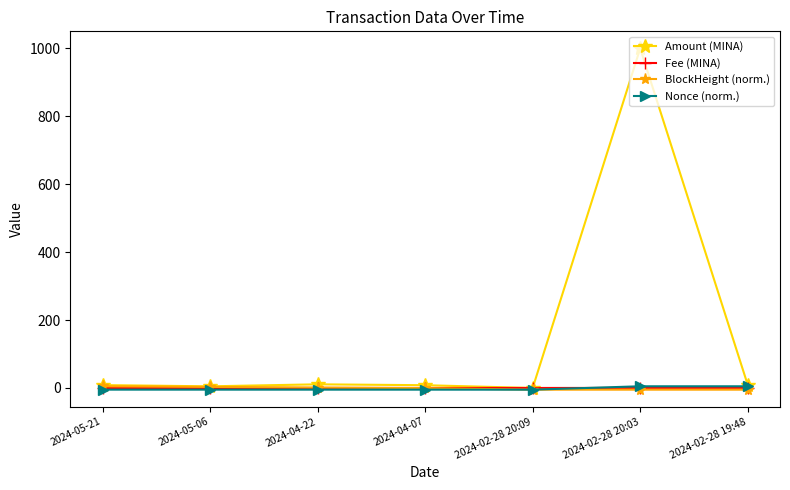

What is the label of the 5th point from the left?

2024-02-28 20:09